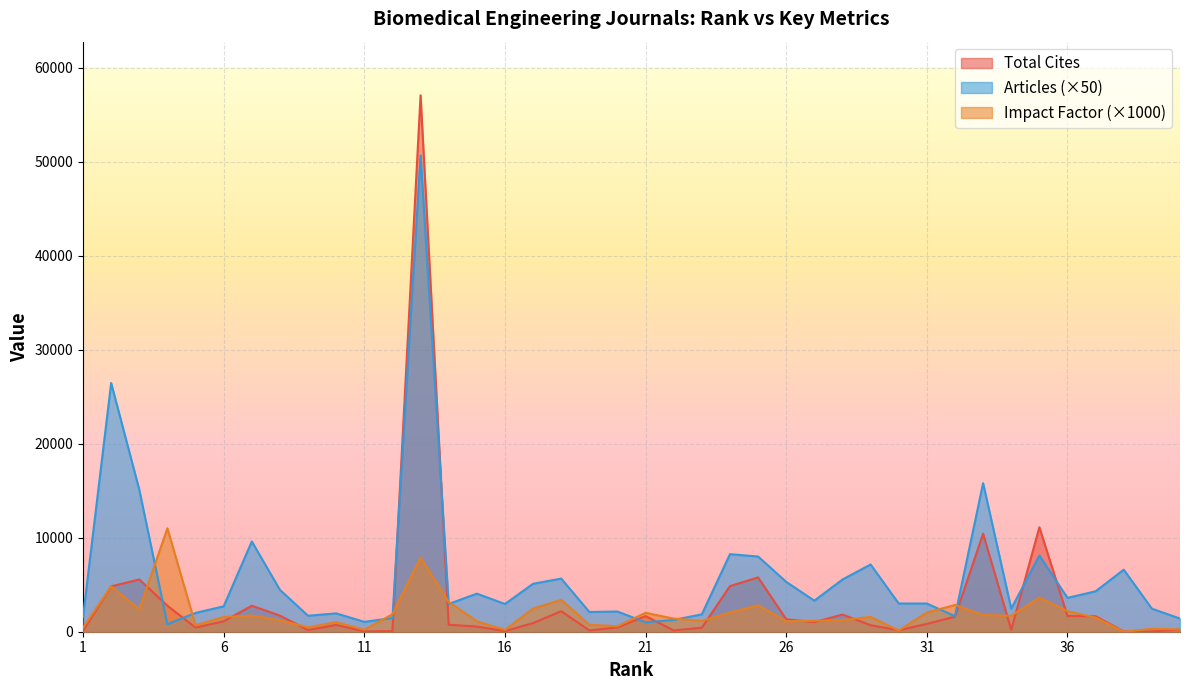

What is the difference between the Impact Factor values at 24 and 4?

8964.0